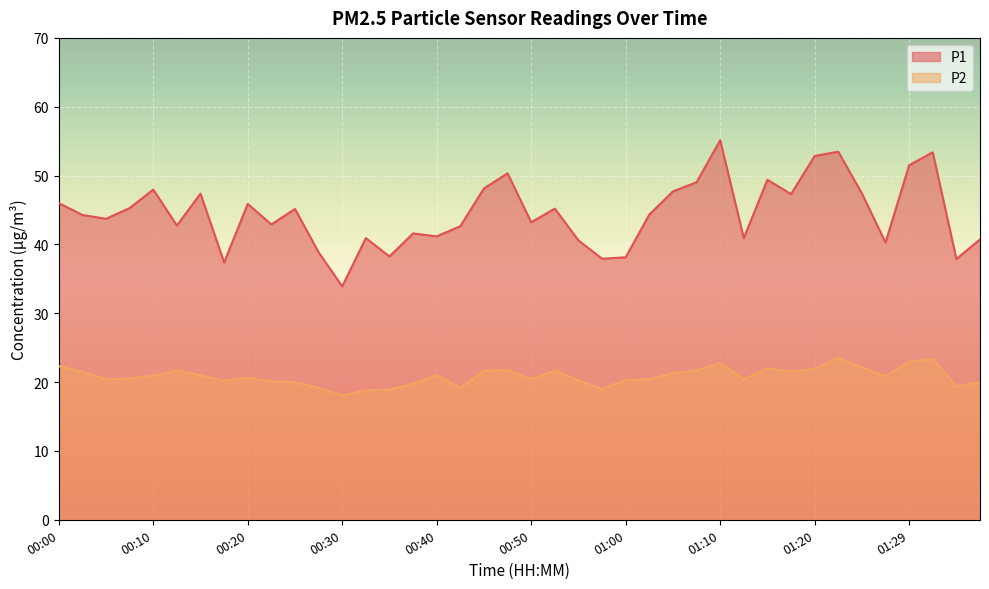

True or false: P2 has a value of 10.9 at 00:28.

False